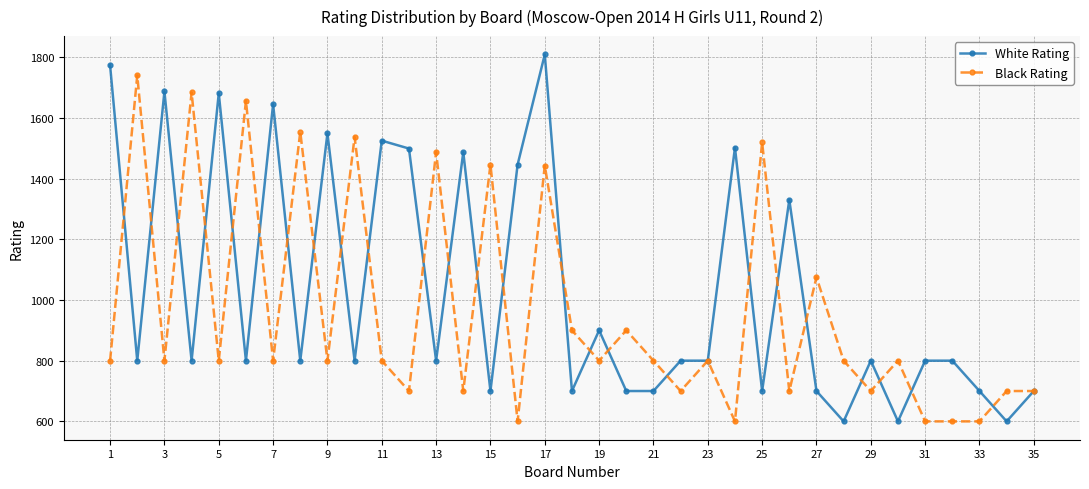

What is the maximum value shown in the chart?

1809